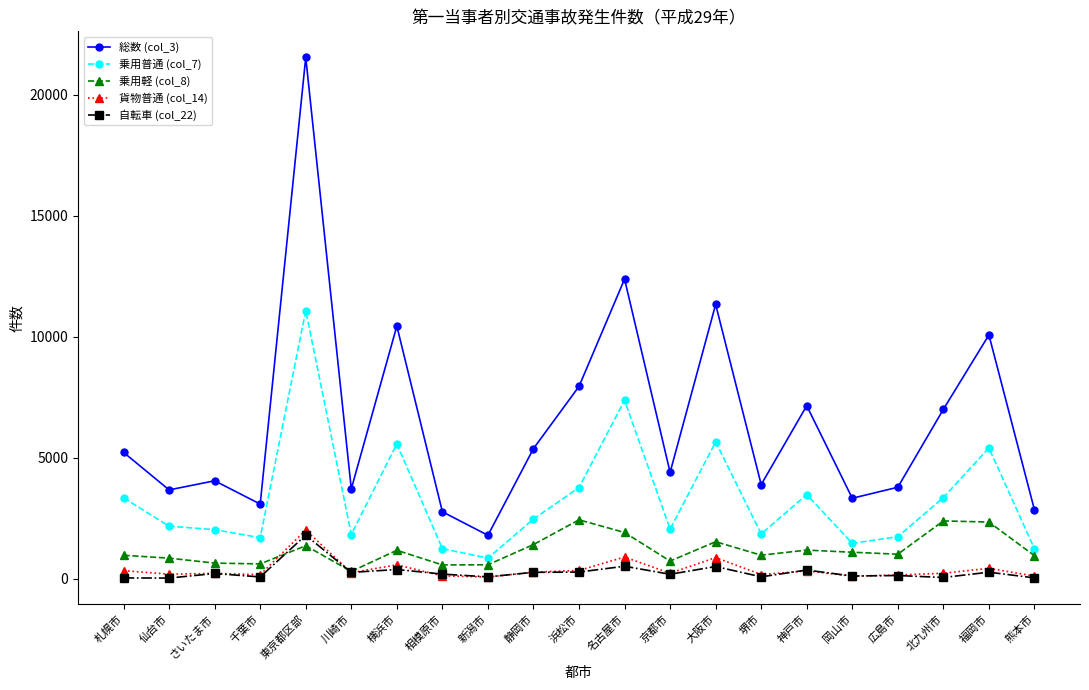

At which category is the sum across all series the highest?

東京都区部